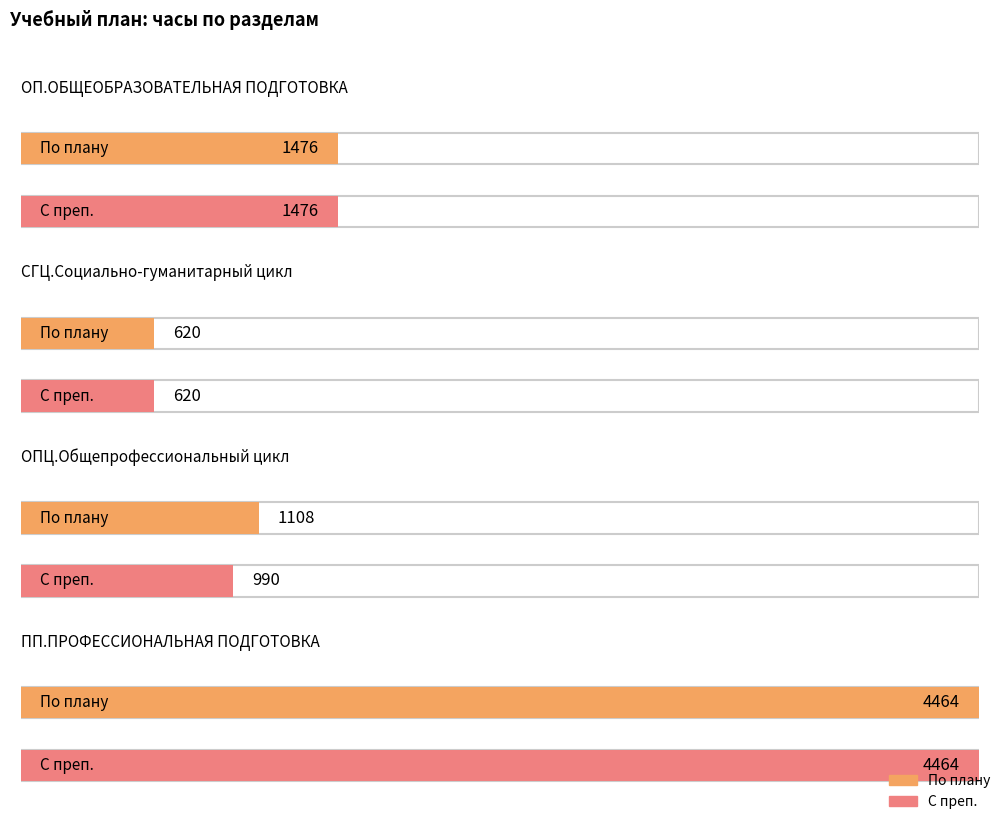

What is the label of the 4th bar from the left?

ПП.ПРОФЕССИОНАЛЬНАЯ ПОДГОТОВКА